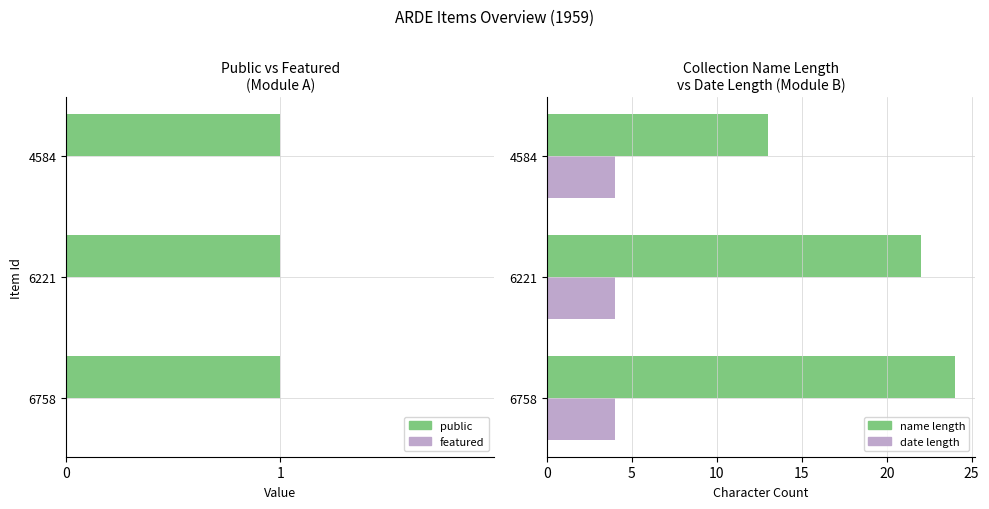

How many values in the name length series are below 22?

1